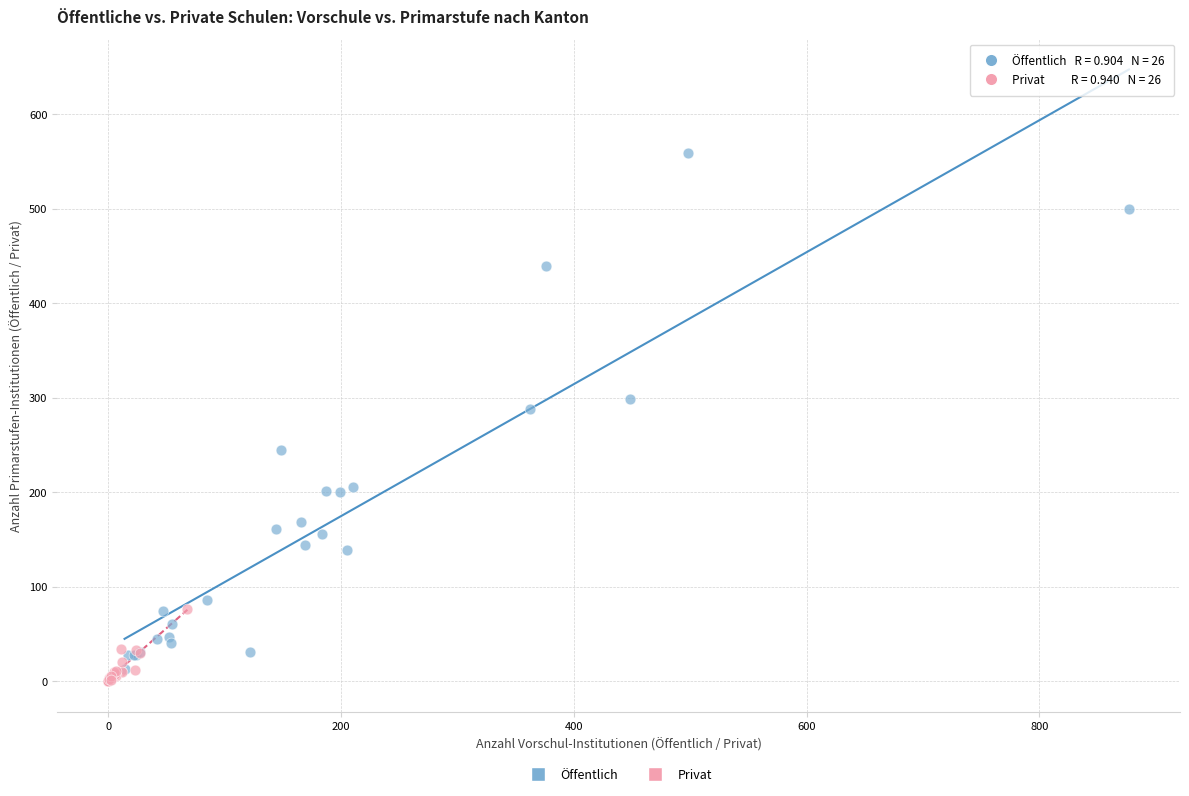

Which series reaches the maximum Y coordinate?

Öffentlich